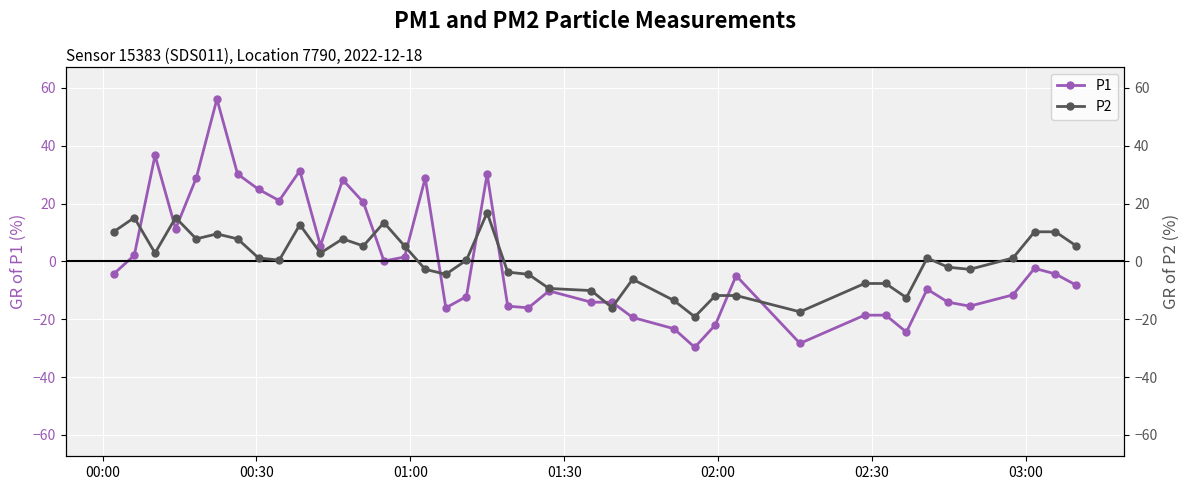

True or false: P1 has more than 2 points higher than both neighbors.

True